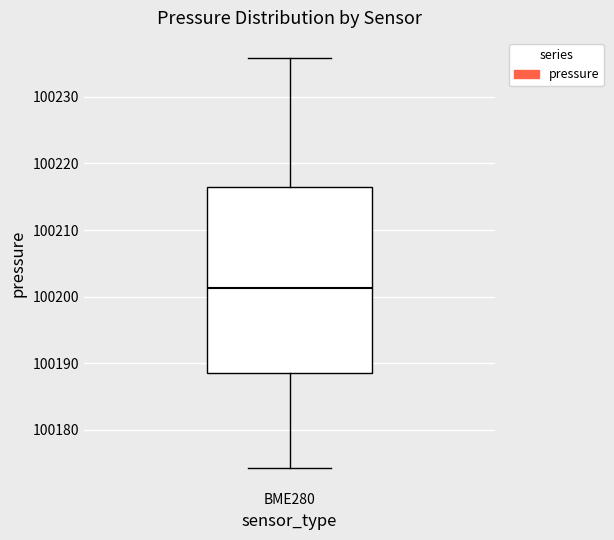

Transcribe this box plot: give where the median line is, the range the box spans, and where the two whiskers end, as read against the y-axis. The values are not printed on the chart, so give them approximately, as read against the axis.

median 100201, box 100189 to 100216, whiskers 100174 to 100236